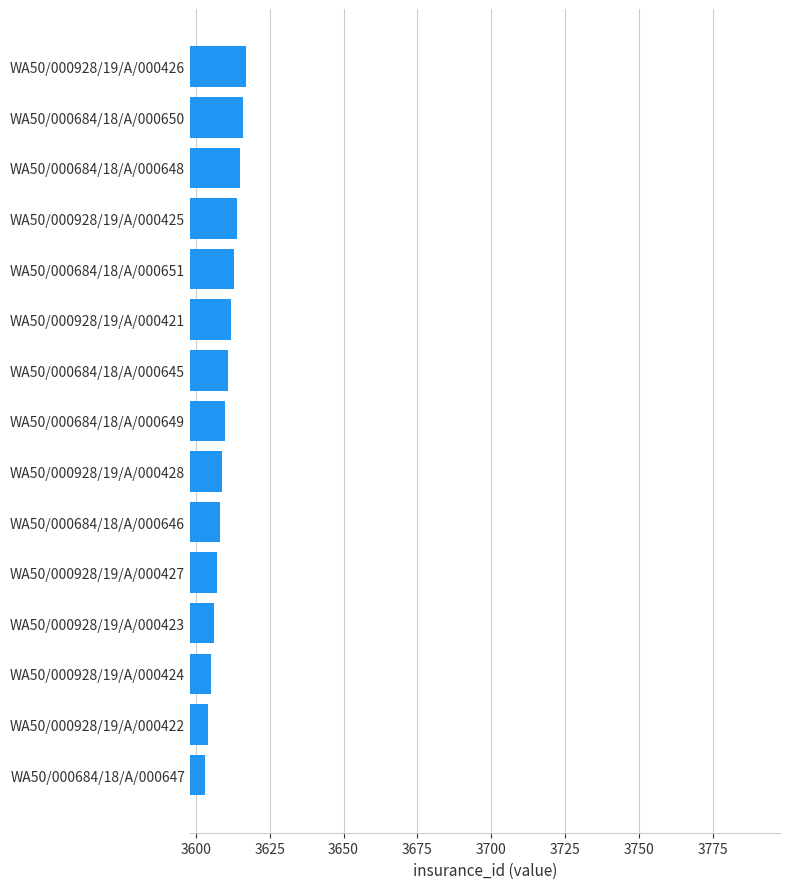

Approximately how many times larger is the value at WA50/000684/18/A/000645 compared to WA50/000928/19/A/000422?

1.0